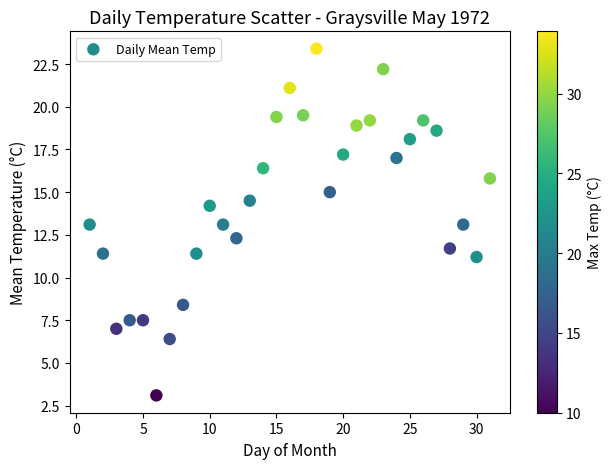

What is the range of Y values (max minus min)?

20.3